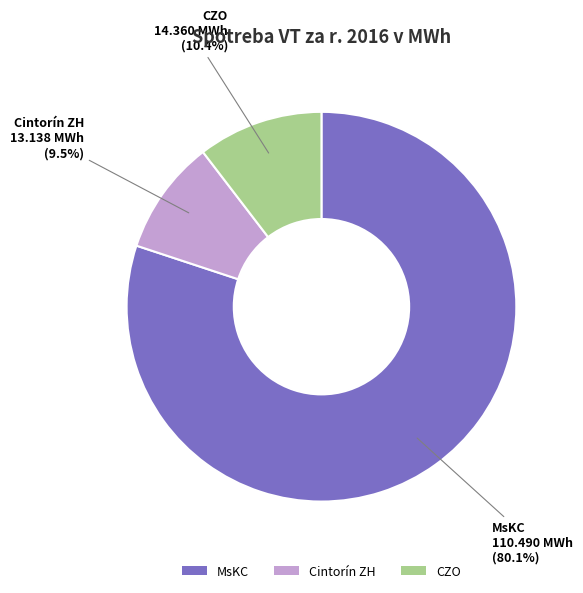

To the nearest percent, what is the combined percentage of Cintorín ZH and CZO?

20%